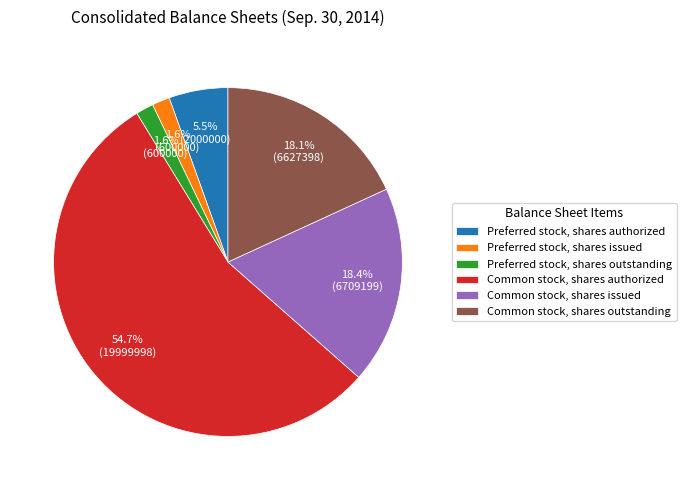

To the nearest percent, what portion does Common stock, shares authorized represent?

55%